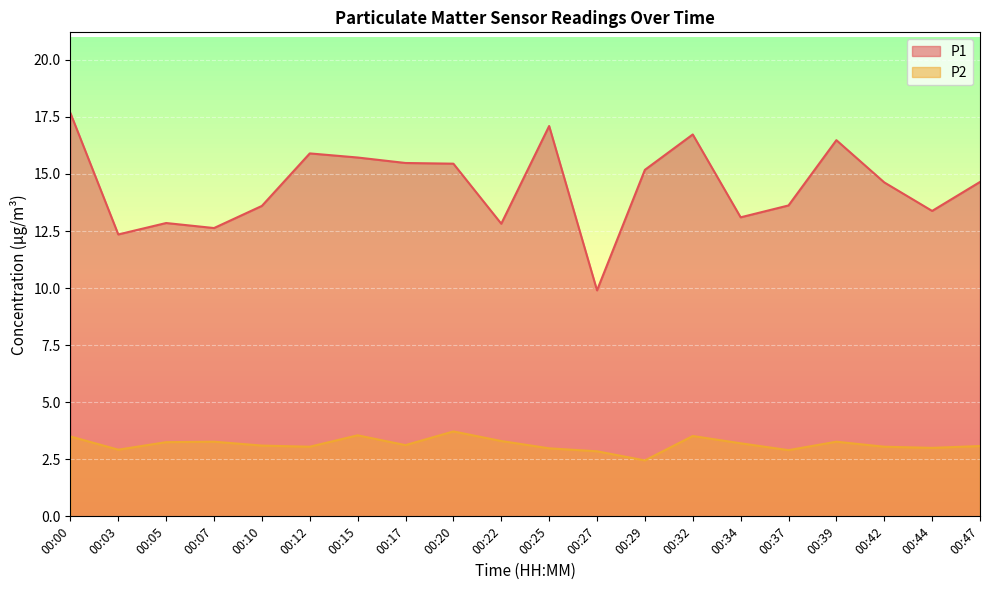

Which series has the largest range (max minus min)?

P1